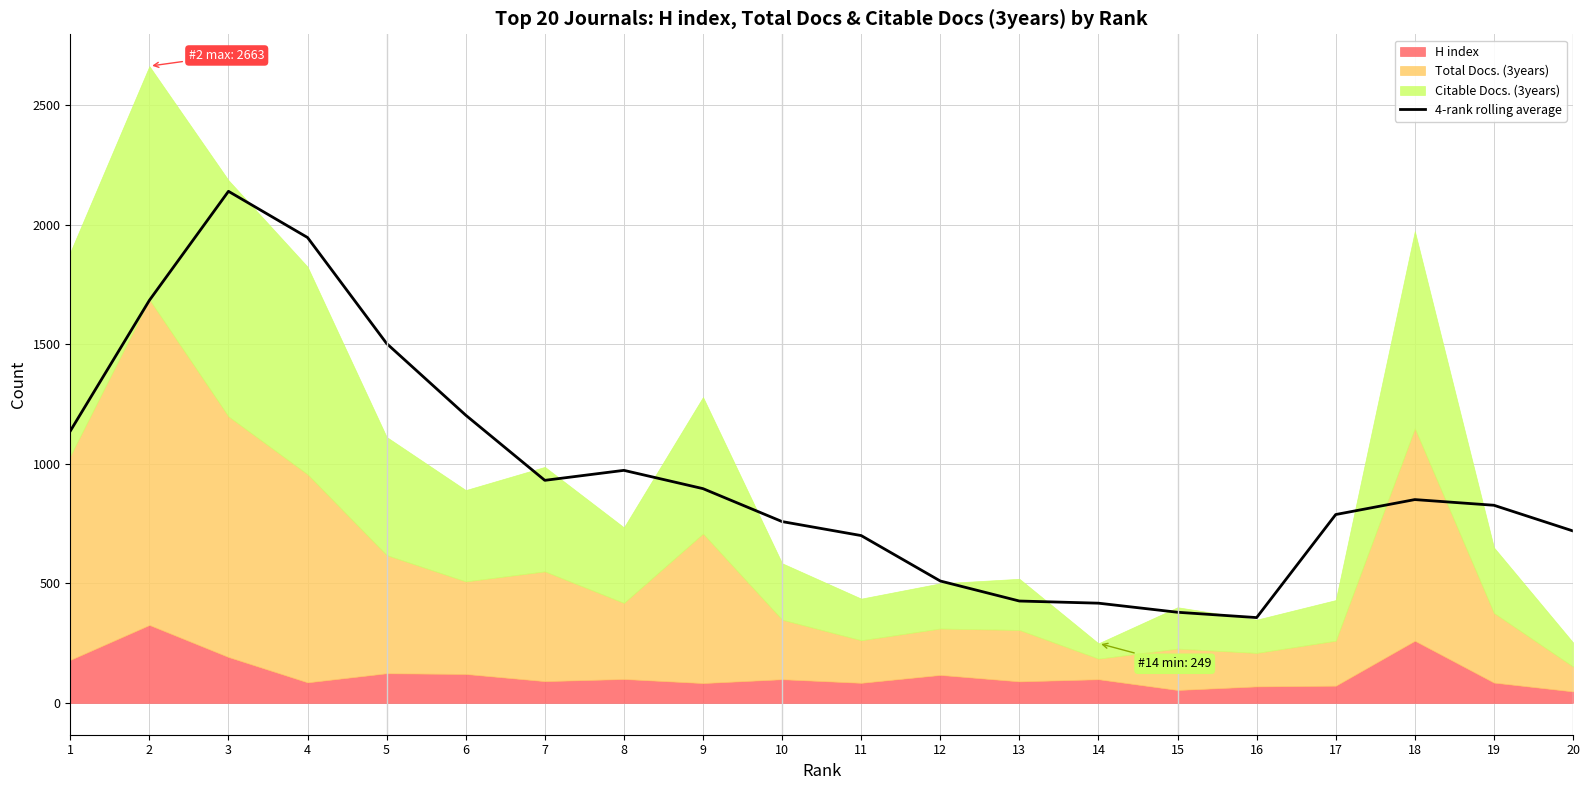

What is the maximum value for 4-rank rolling average?

2139.5